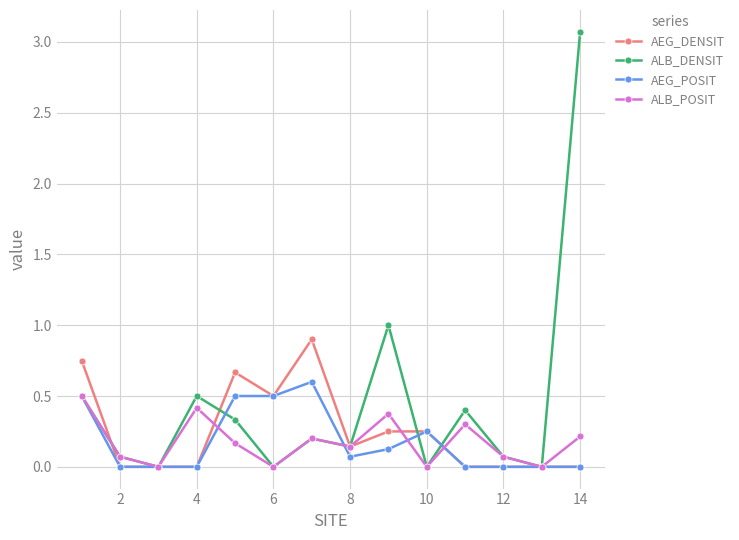

Which series has the widest spread of values?

ALB_DENSIT